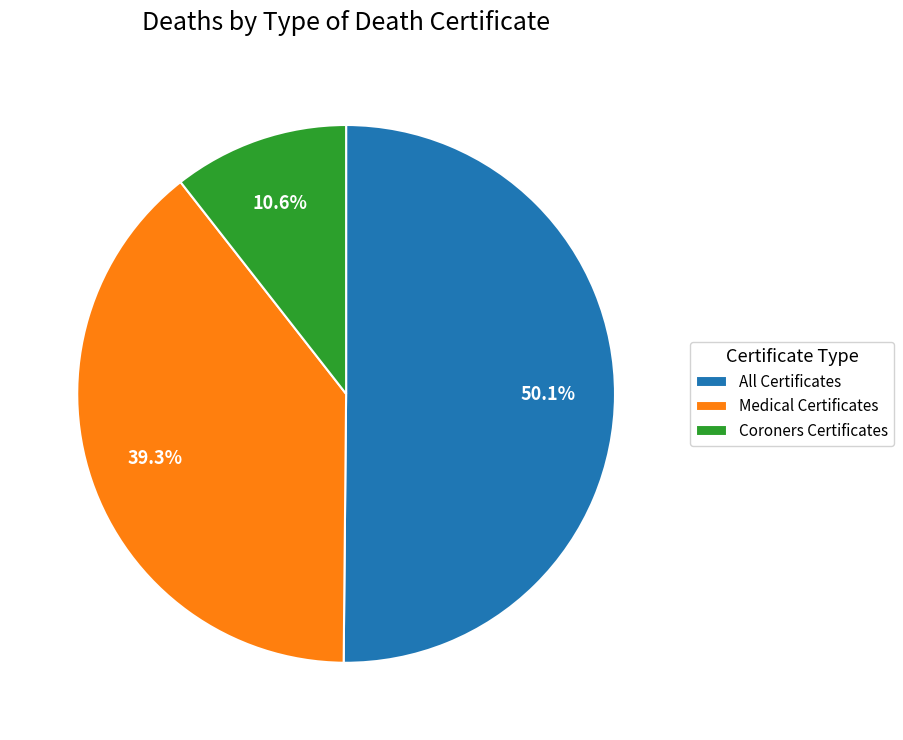

To the nearest percent, what is the average slice percentage?

33%